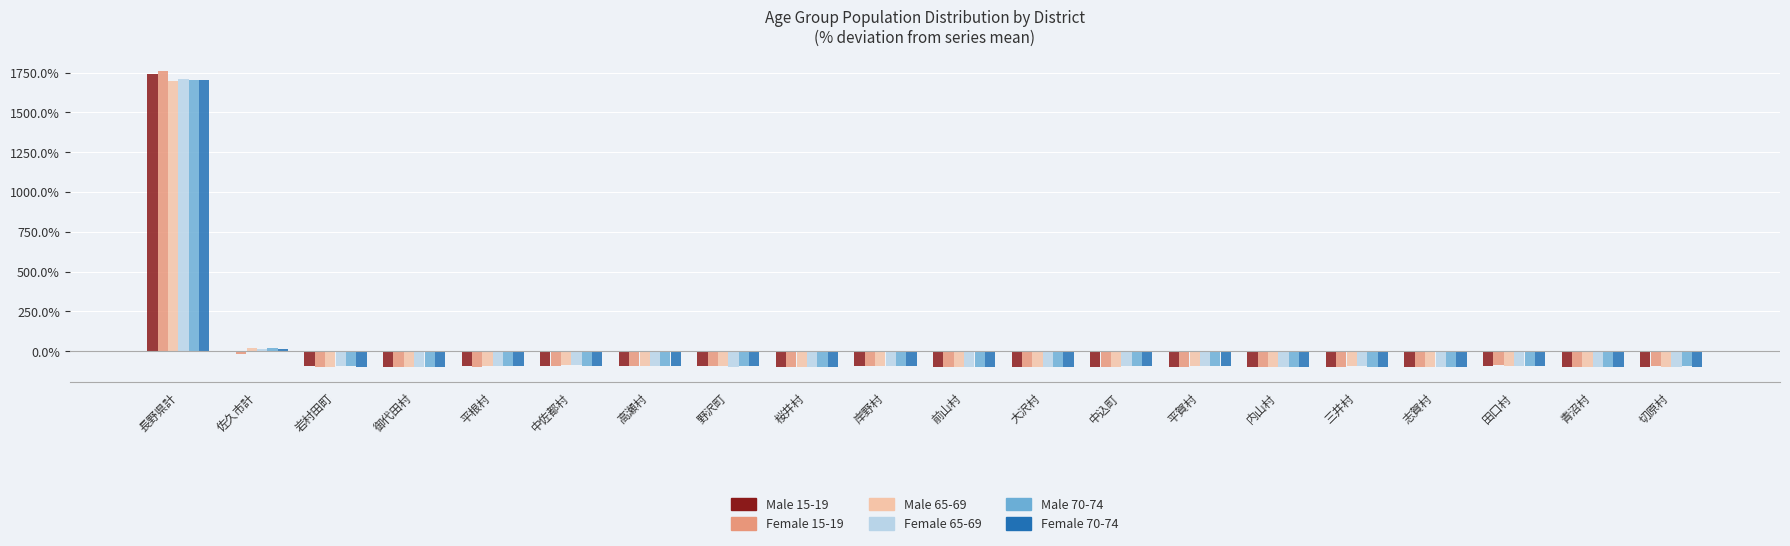

True or false: Female 15-19 has a value of -563.6 at 御代田村.

False